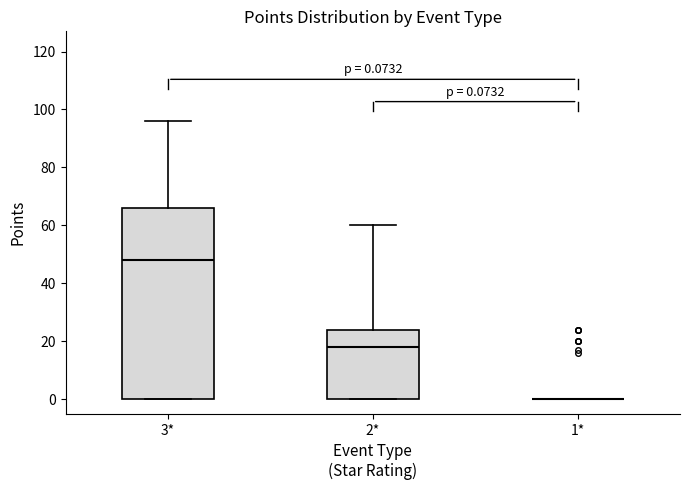

Which box is the tallest, from its lower edge to its upper edge?

3*